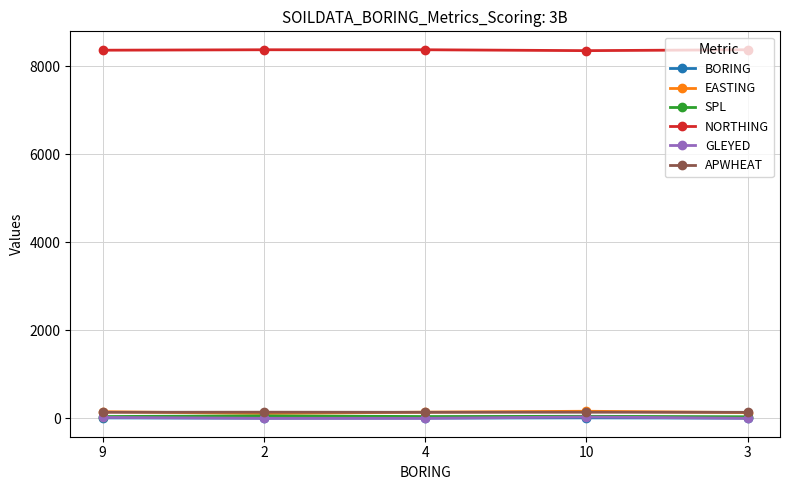

How many lines are shown in the chart?

6